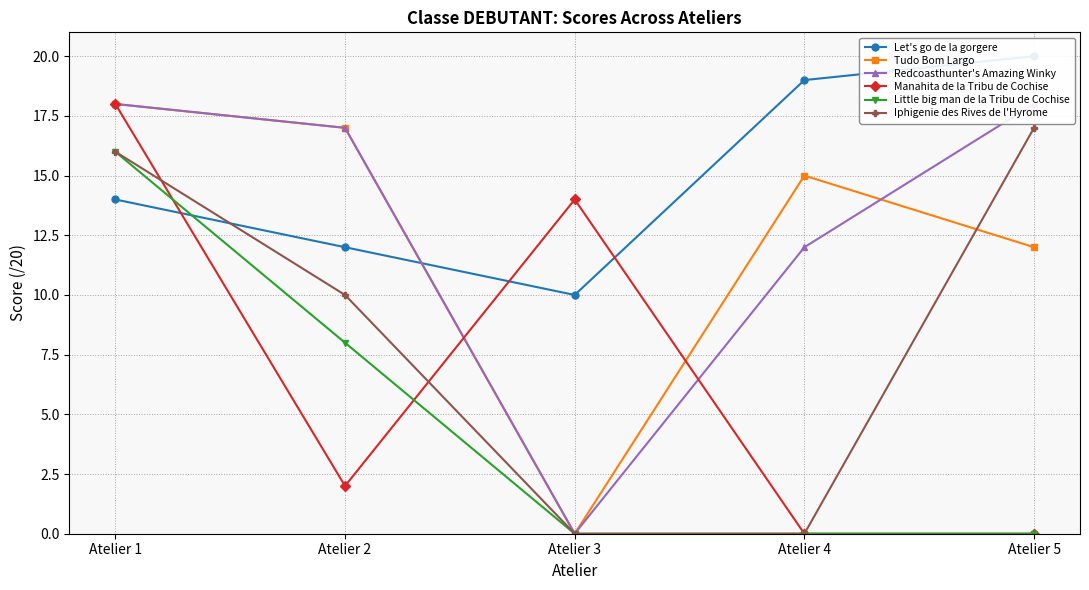

How many values in the Iphigenie des Rives de l'Hyrome series are below 10?

2